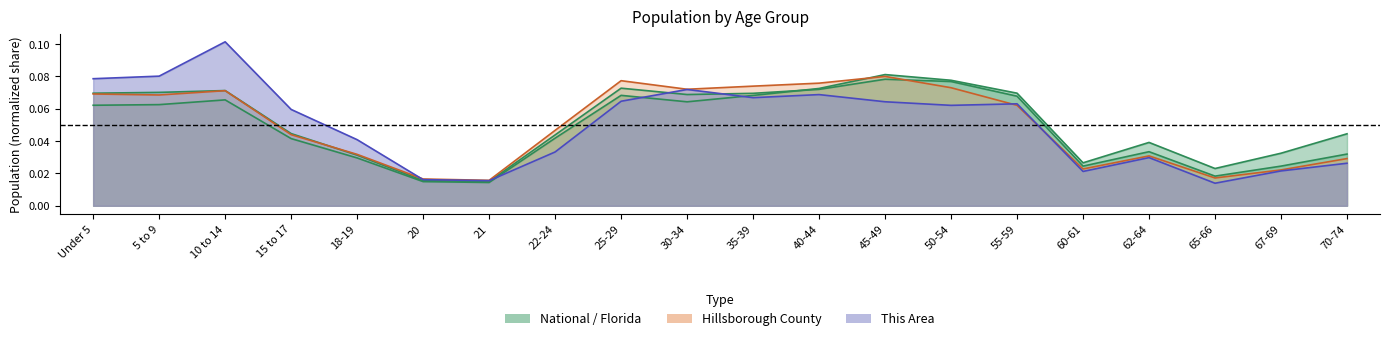

Which series has the largest total across all categories?

This Area